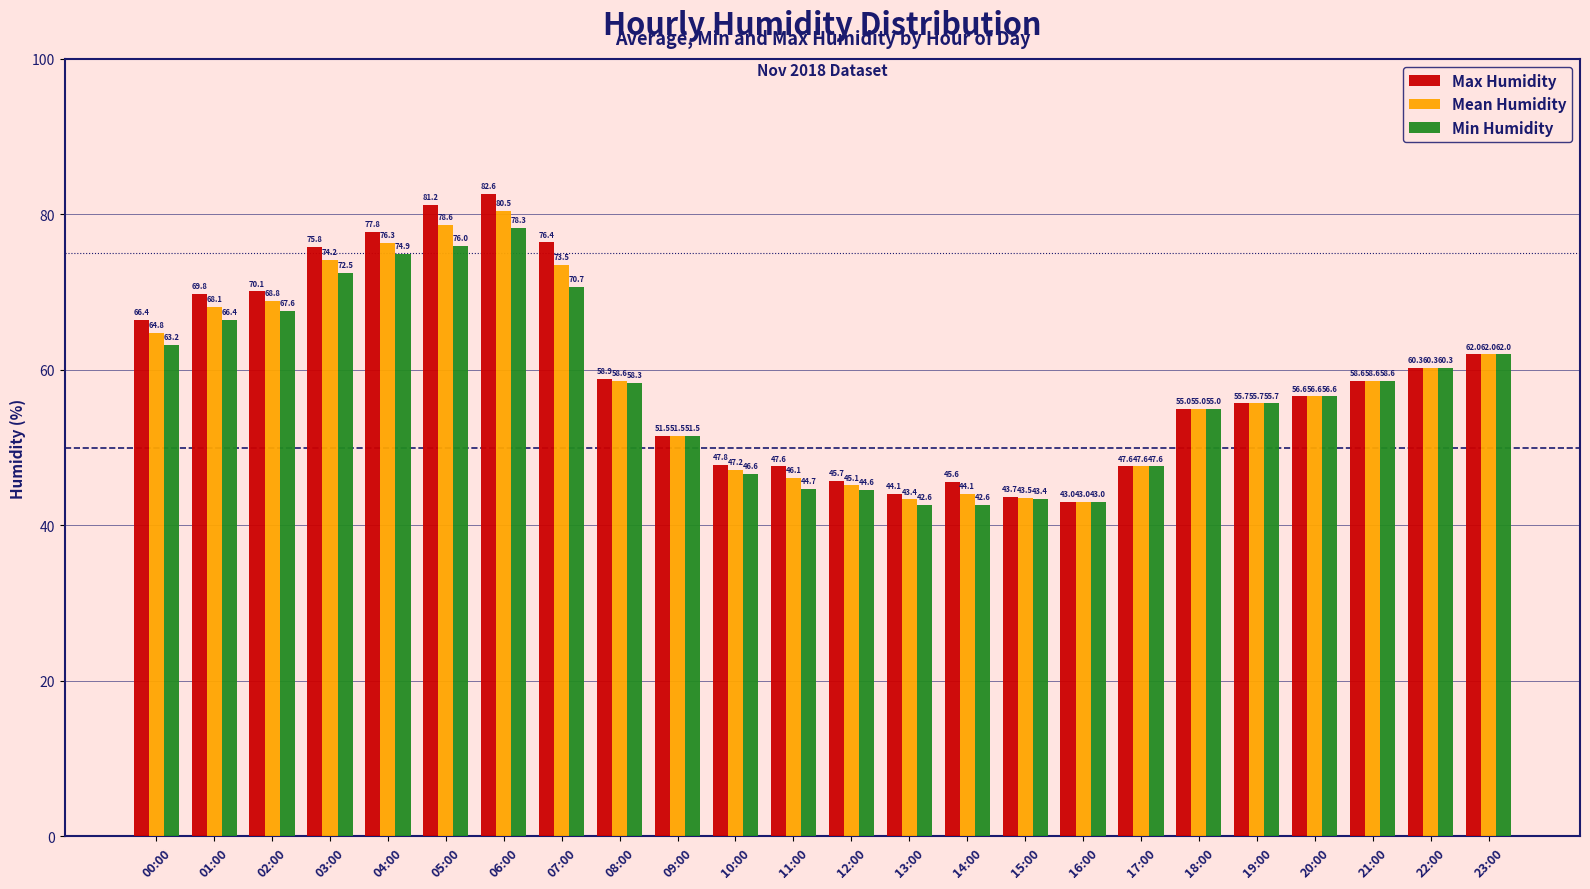

How many data points in Min Humidity are above 58?

12